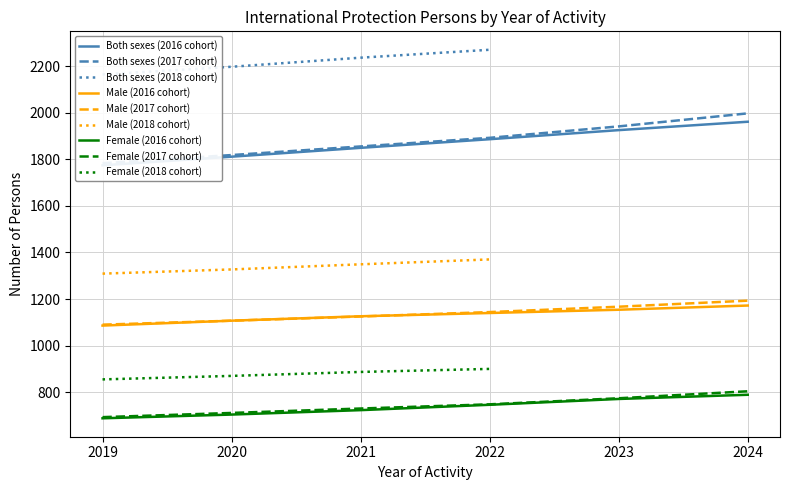

List the series in order of their peak value, highest first.

Both sexes, Male, Female